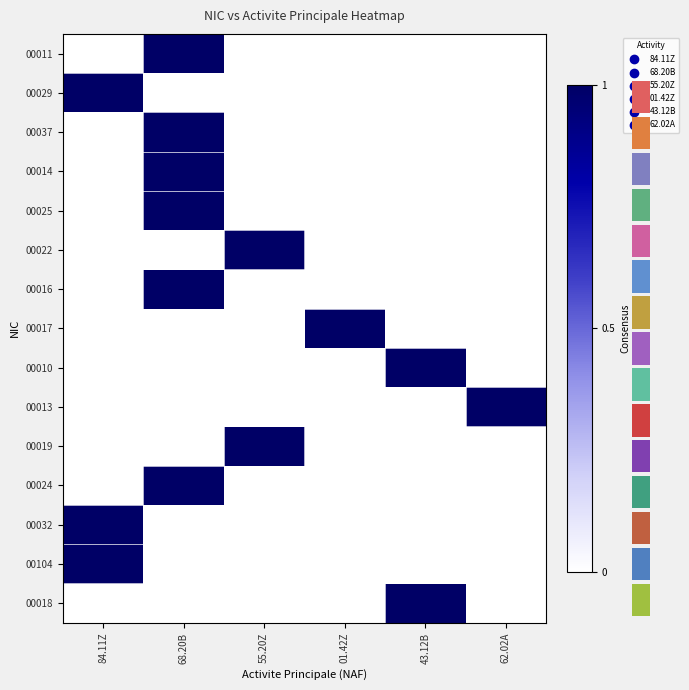

List the series in order of their peak value, lowest first.

00011, 00029, 00037, 00014, 00025, 00022, 00016, 00017, 00010, 00013, 00019, 00024, 00032, 00104, 00018